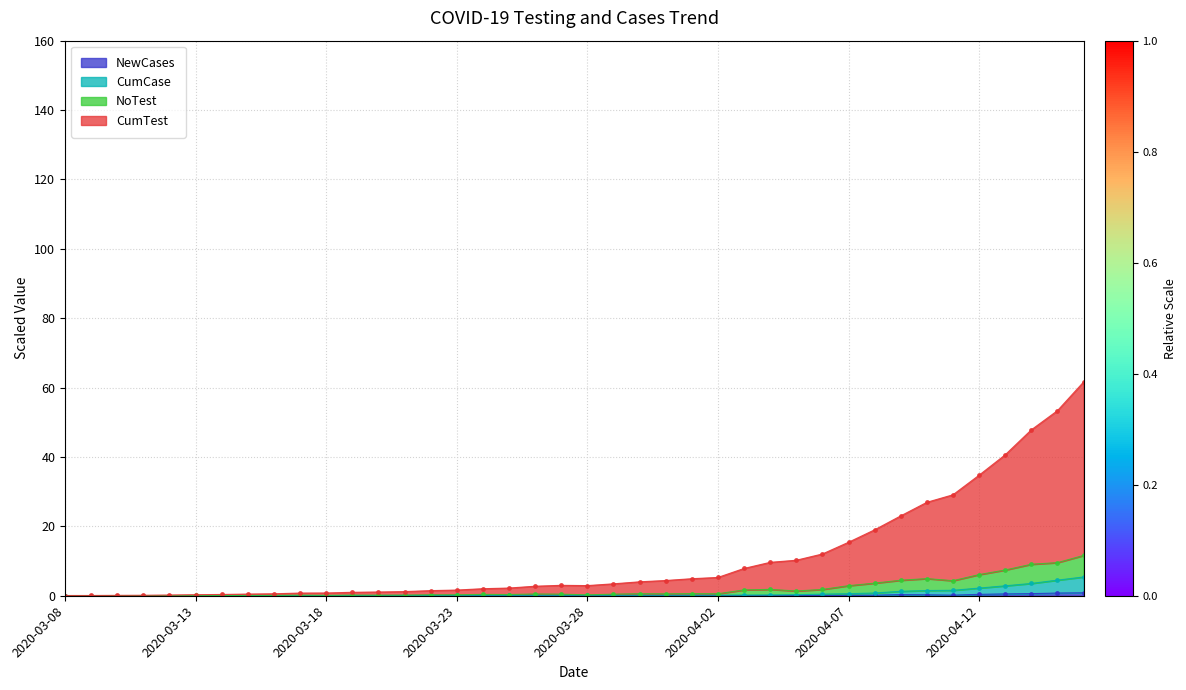

List the labels in order of NoTest value, largest first.

2020-04-16, 2020-04-15, 2020-04-14, 2020-04-13, 2020-04-12, 2020-04-10, 2020-04-09, 2020-04-11, 2020-04-08, 2020-04-07, 2020-04-04, 2020-04-06, 2020-04-03, 2020-04-05, 2020-04-01, 2020-03-30, 2020-04-02, 2020-03-31, 2020-03-26, 2020-03-27, 2020-03-29, 2020-03-24, 2020-03-25, 2020-03-22, 2020-03-23, 2020-03-28, 2020-03-19, 2020-03-21, 2020-03-17, 2020-03-20, 2020-03-18, 2020-03-16, 2020-03-15, 2020-03-13, 2020-03-14, 2020-03-12, 2020-03-08, 2020-03-10, 2020-03-11, 2020-03-09